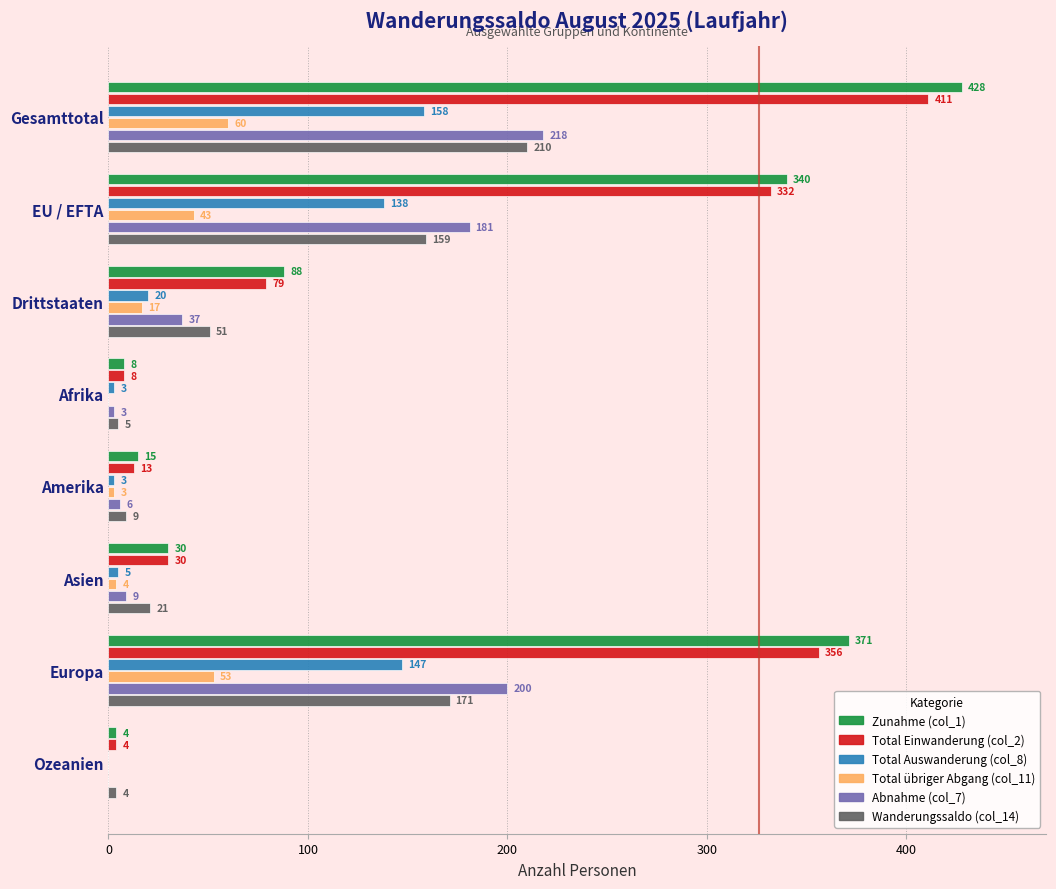

Count the number of categories in the chart.

8